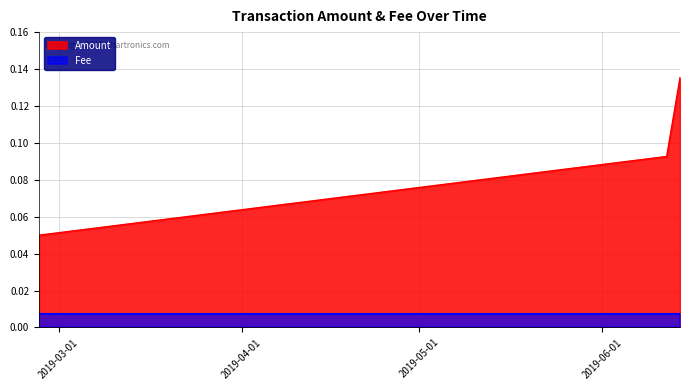

True or false: the data shows 0.1 at 2019-02-25 15:57:41.

False